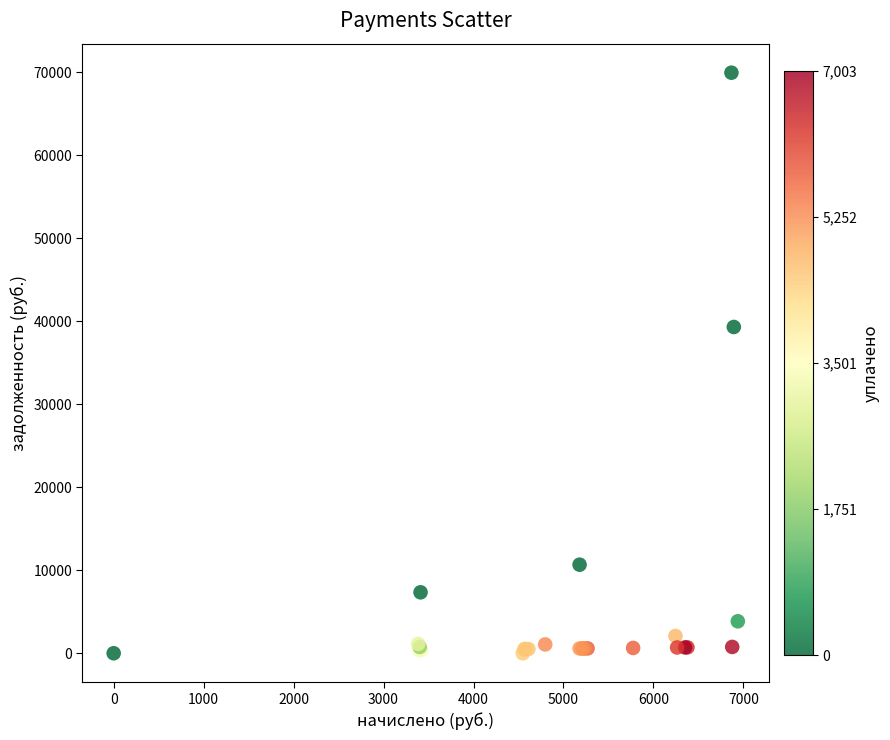

What Y value in the scatter plot is closest to 34986?

39325.4